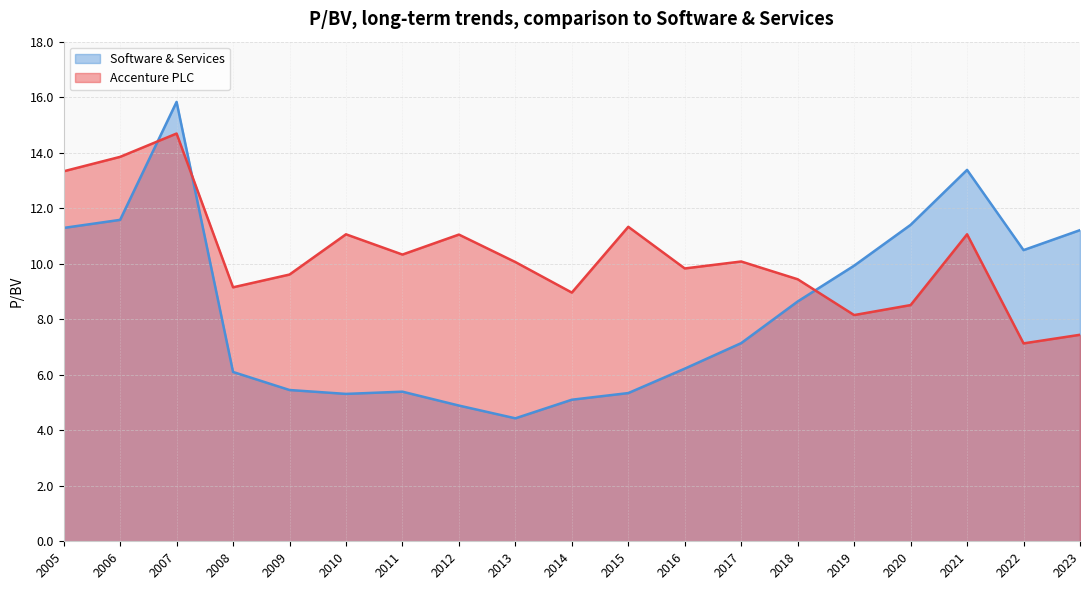

What is the total value across all series at 2005?

24.6